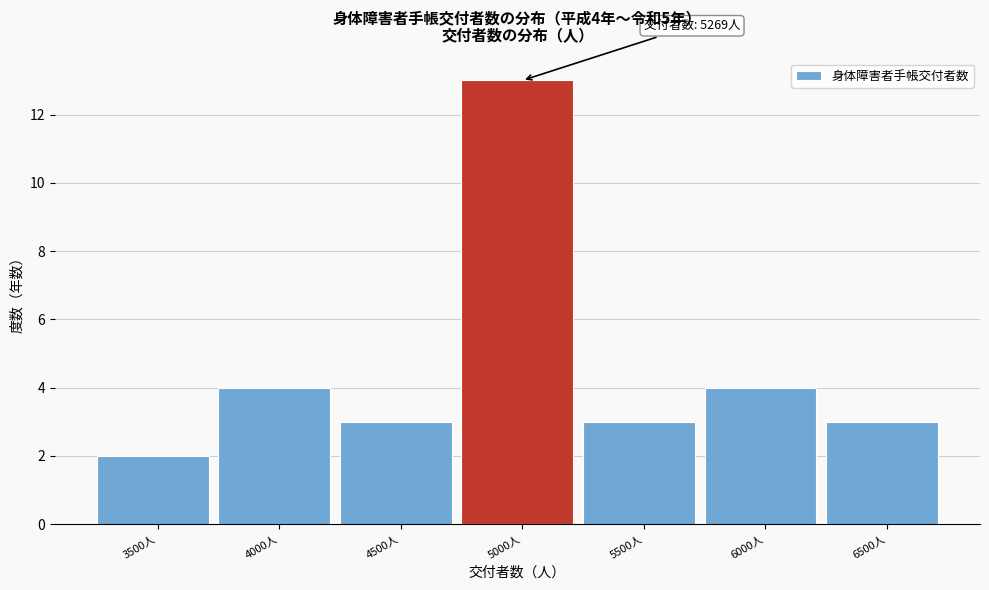

Reading left to right, transcribe all the data shown in this chart.

3500人=2	4000人=4	4500人=3	5000人=13	5500人=3	6000人=4	6500人=3